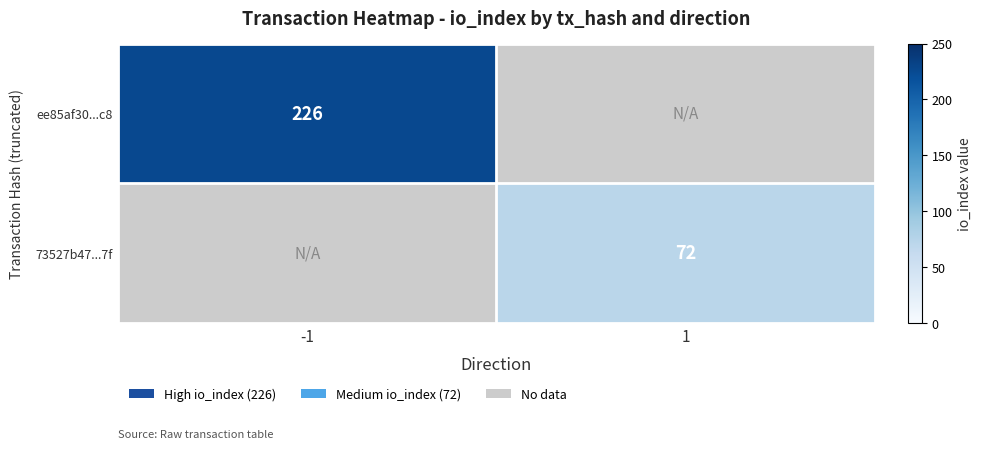

Which label corresponds to the smallest value in the chart?

1